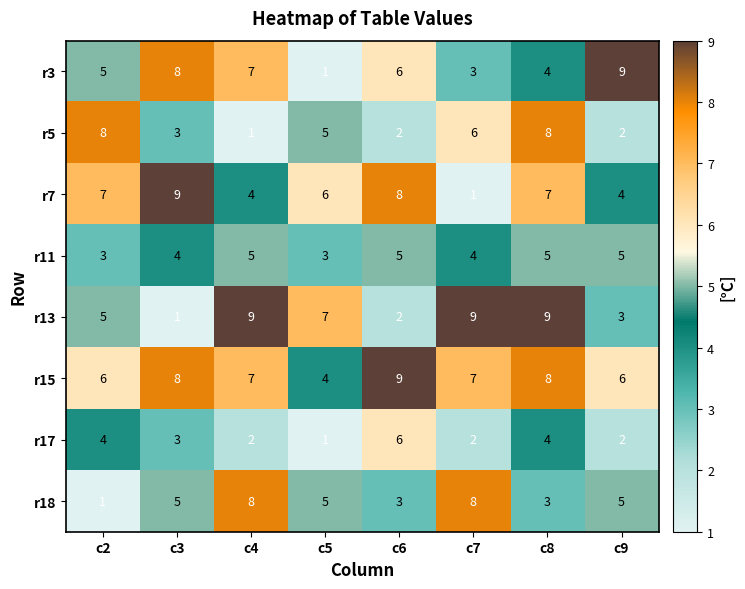

At which label is r13 closest to 5?

c2